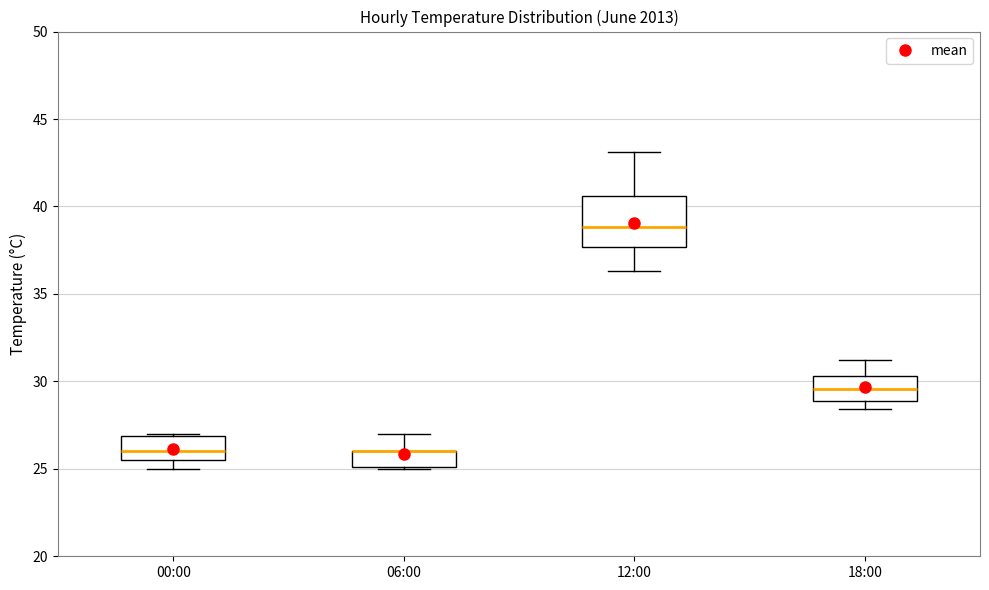

Reading left to right, read every box against the y-axis: the position of its median line, the range the box covers, and the ends of its whiskers. The values are not printed on the chart, so give them approximately, as read against the axis.

00:00: median 26.0, box 25.5 to 27.0, whiskers 25.0 to 27.0
06:00: median 26.0 (drawn on the box's upper edge), box 25.0 to 26.0, whiskers 25.0 to 27.0
12:00: median 39.0, box 37.5 to 40.5, whiskers 36.5 to 43.0
18:00: median 29.5, box 29.0 to 30.5, whiskers 28.5 to 31.0